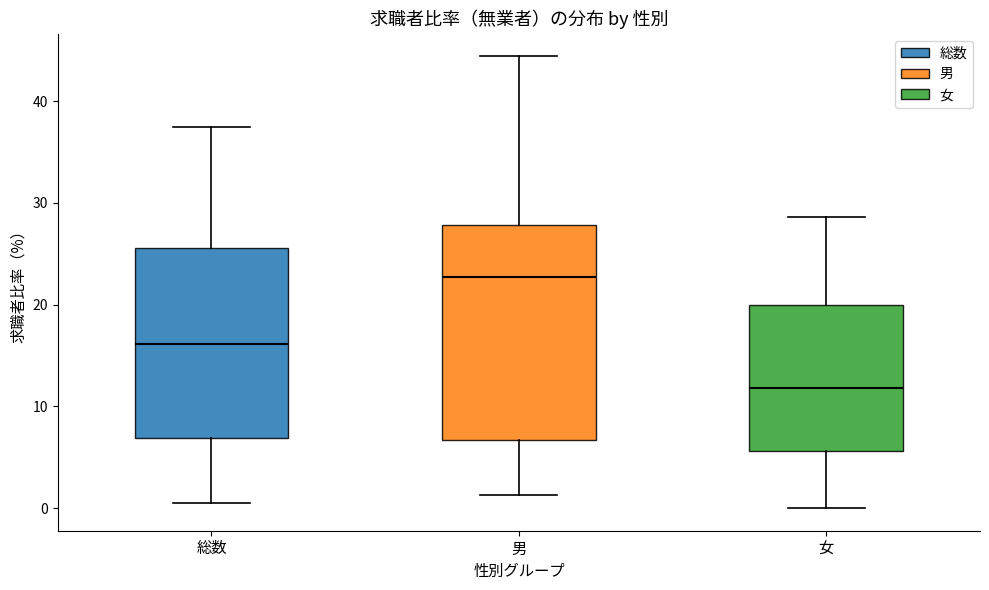

Where does the upper whisker of the box for 男 end on the y-axis? The values are not printed on the chart, so give them approximately, as read against the axis.

44